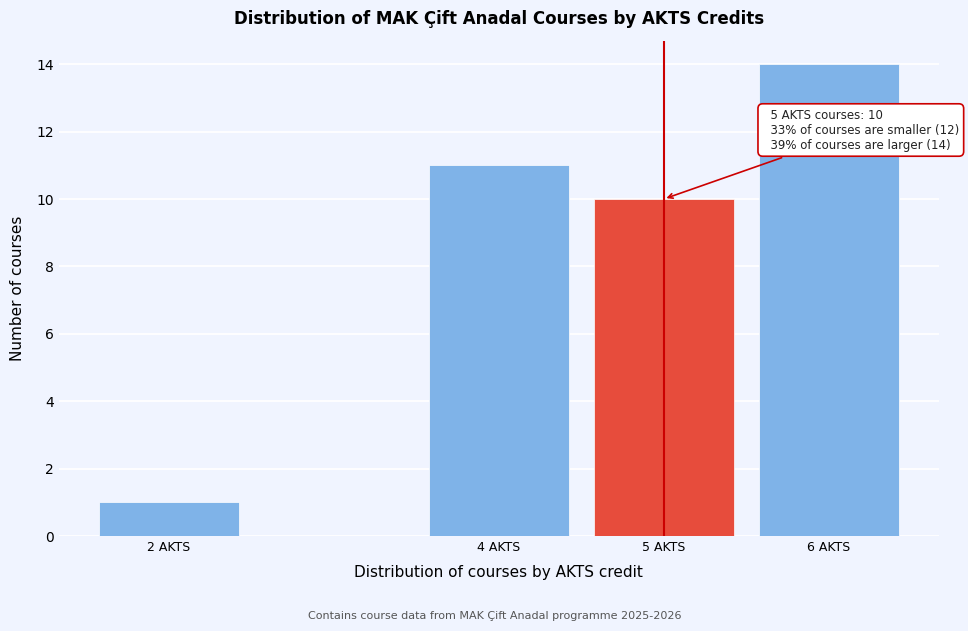

Reading right to left, list all the values displayed in this chart.

6 AKTS=14	5 AKTS=10	4 AKTS=11	2 AKTS=1